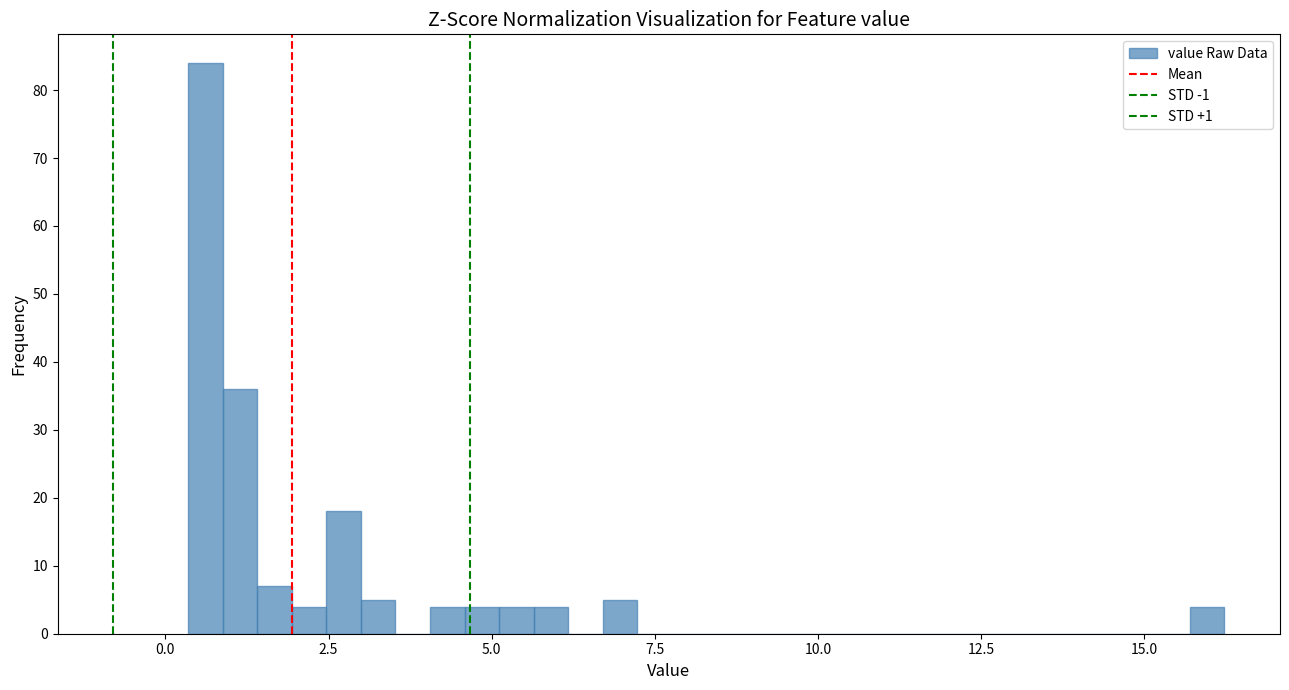

Read against the x-axis, roughly where is the centre of the tallest bar?

0.5